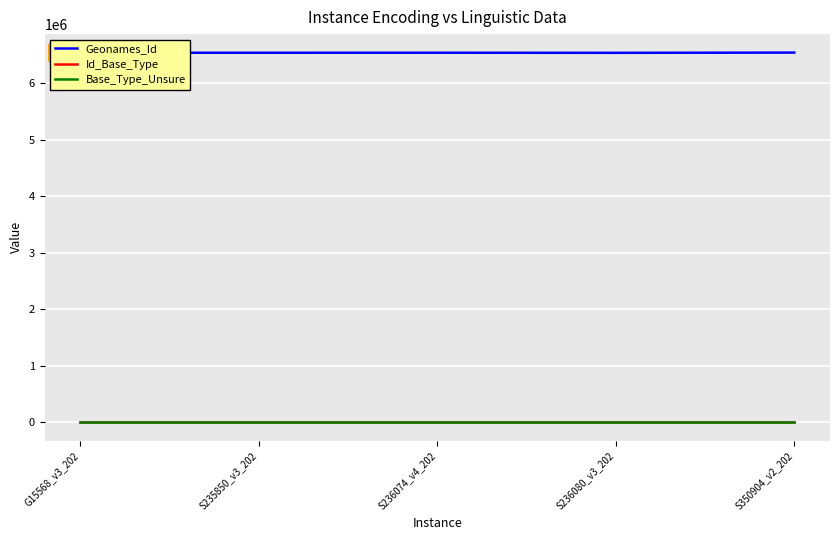

Is it true that Geonames_Id equals 1341536 at S235850_v3_202?

False